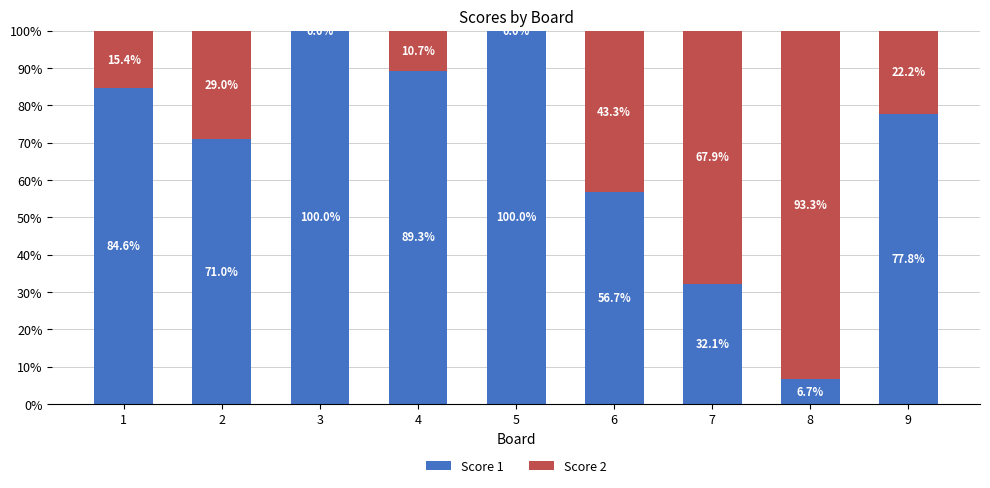

What is the total value across all series at 1?

100.0